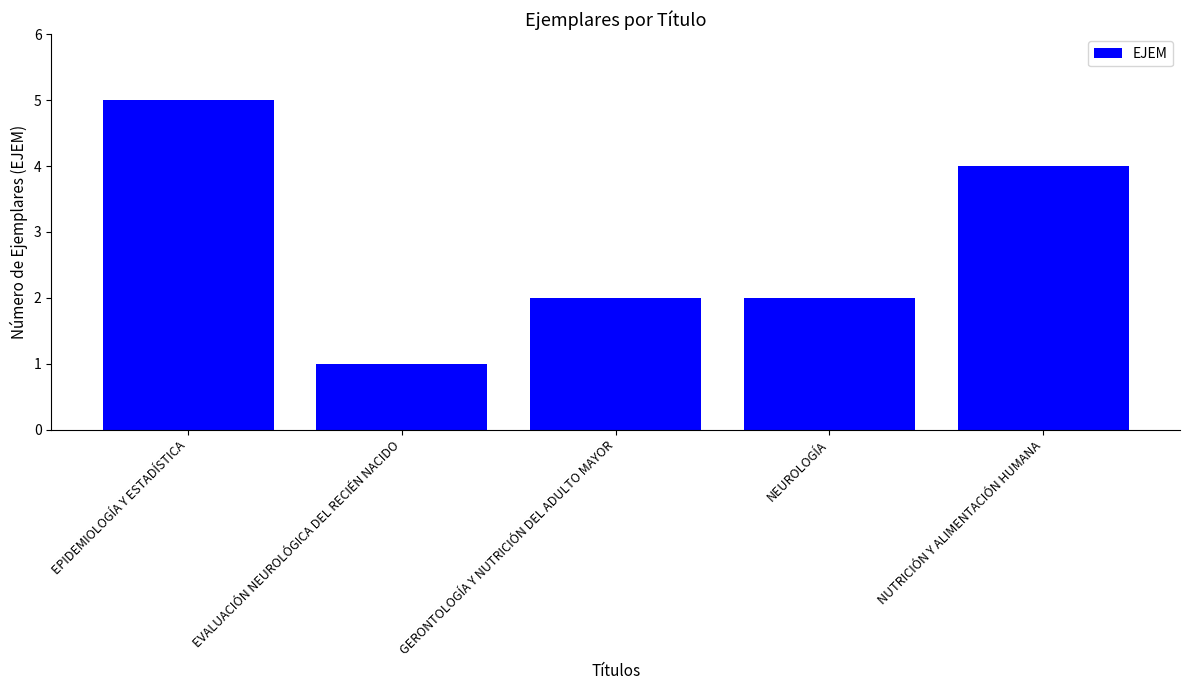

What is the average value?

3